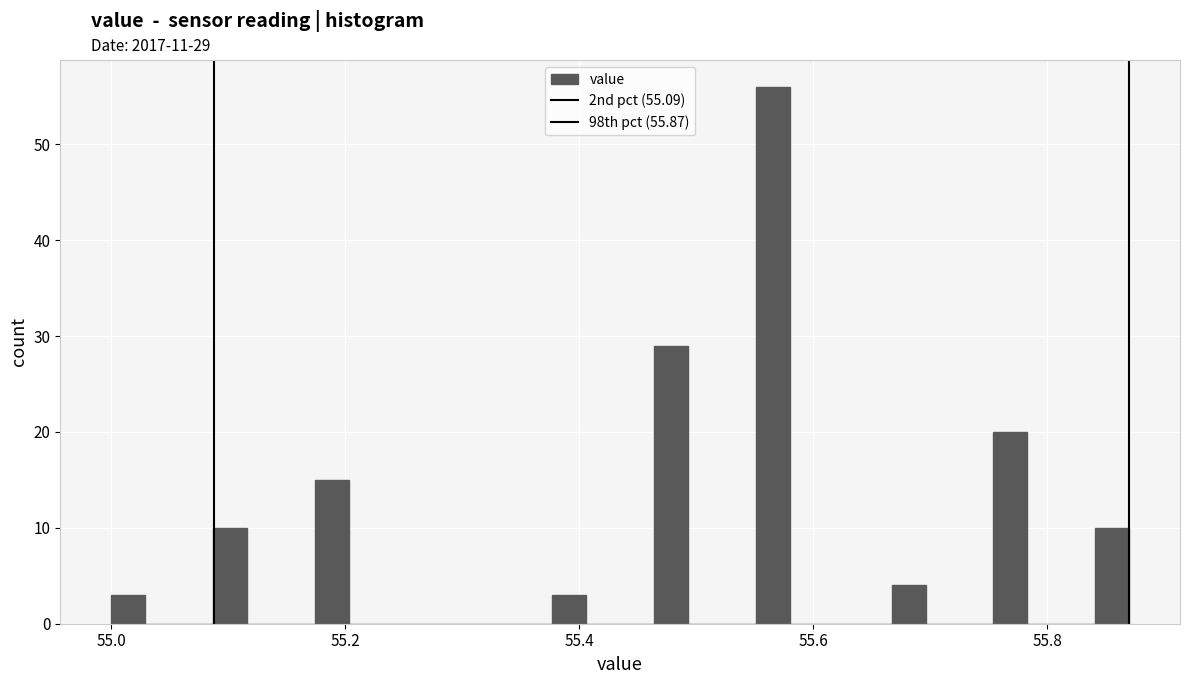

Read against the x-axis, roughly where is the centre of the tallest bar?

55.56